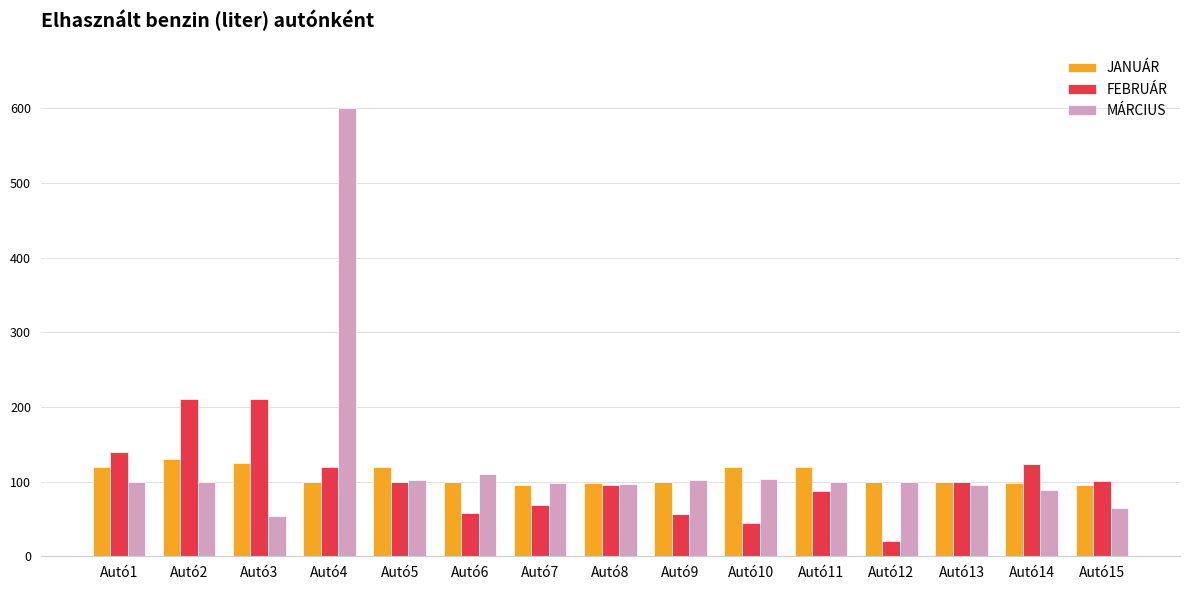

Rank the series by their maximum value, from highest to lowest.

MÁRCIUS, FEBRUÁR, JANUÁR